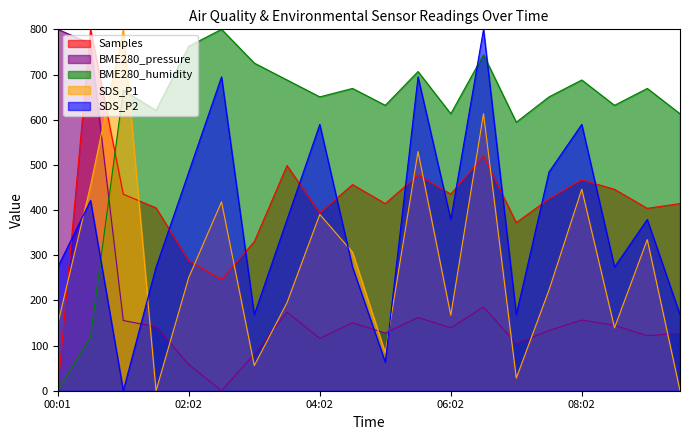

What is the difference between the second highest and second lowest values in the SDS_P1 series?

613.2